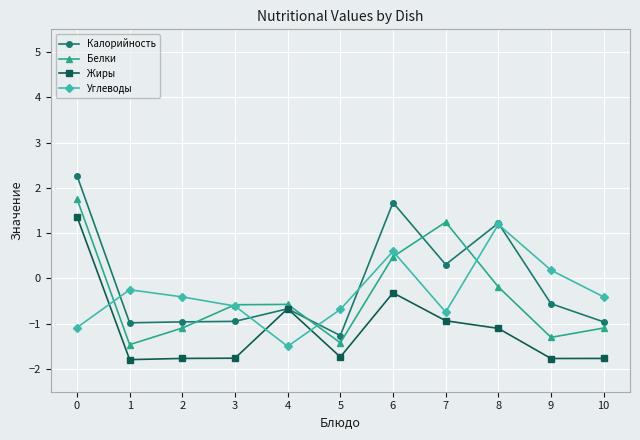

How many interior local valleys does the Углеводы series have?

2